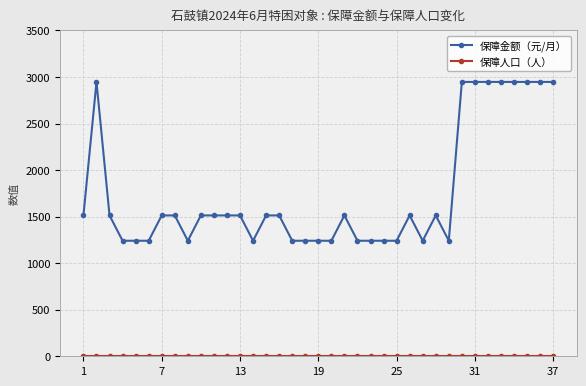

Which series has the largest range (max minus min)?

保障金额（元/月）